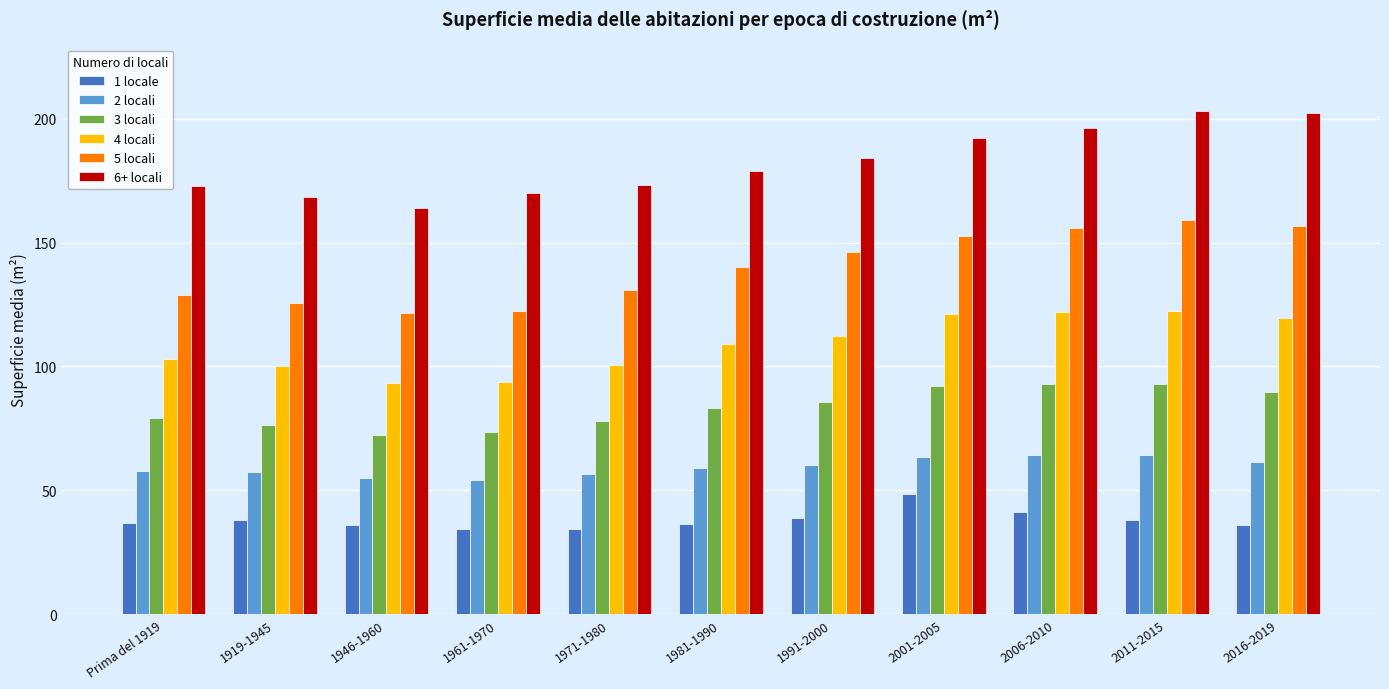

At 1981-1990, list the series in order from largest to smallest.

6+ locali, 5 locali, 4 locali, 3 locali, 2 locali, 1 locale